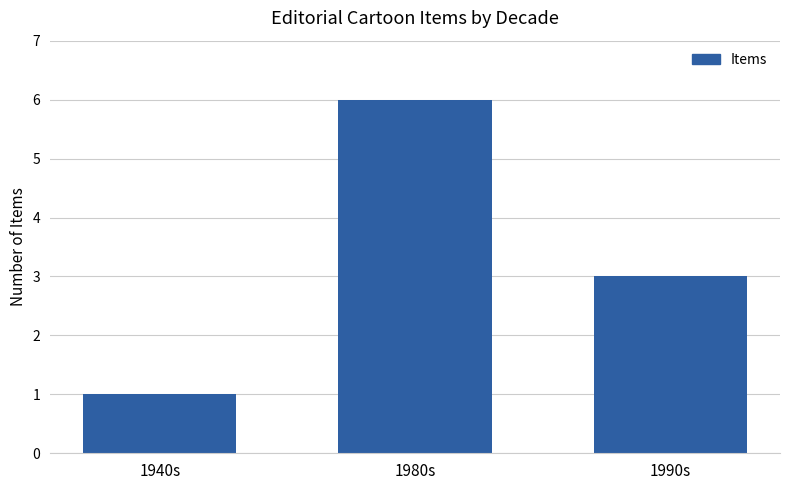

List the labels in order of value, largest first.

1980s, 1990s, 1940s